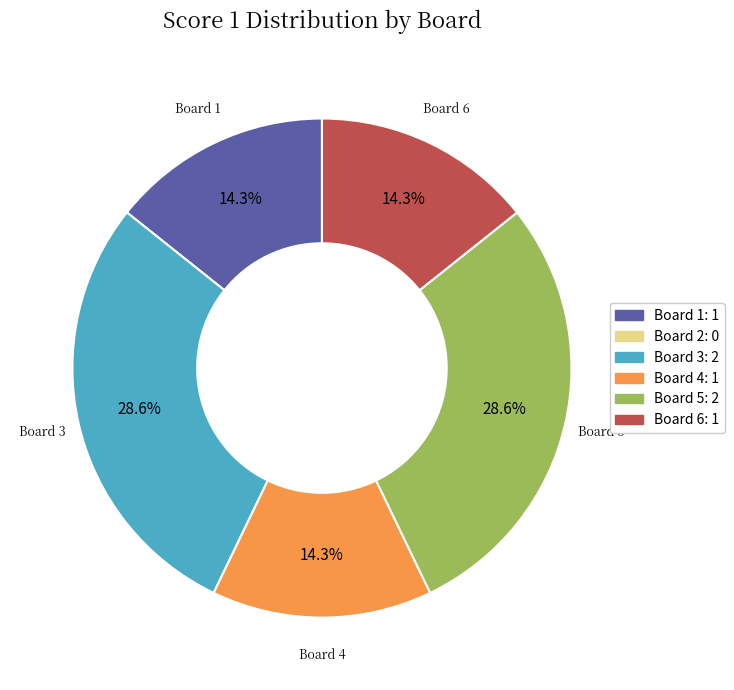

Is there any slice that represents more than half of the pie?

No